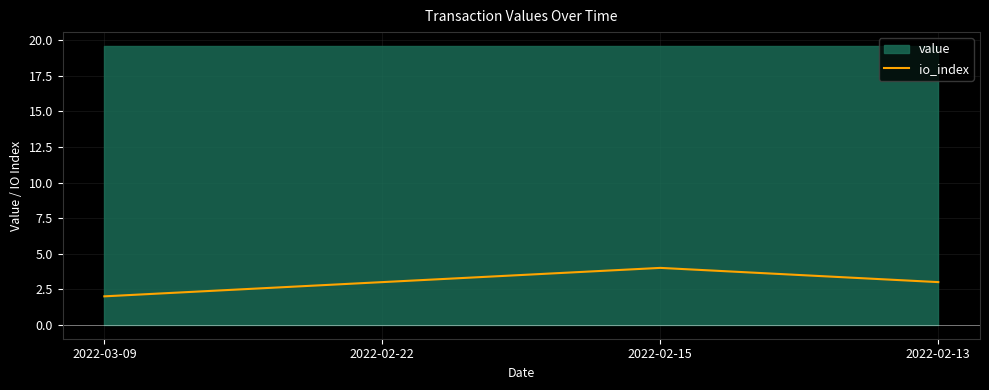

What is the smallest value displayed?

2